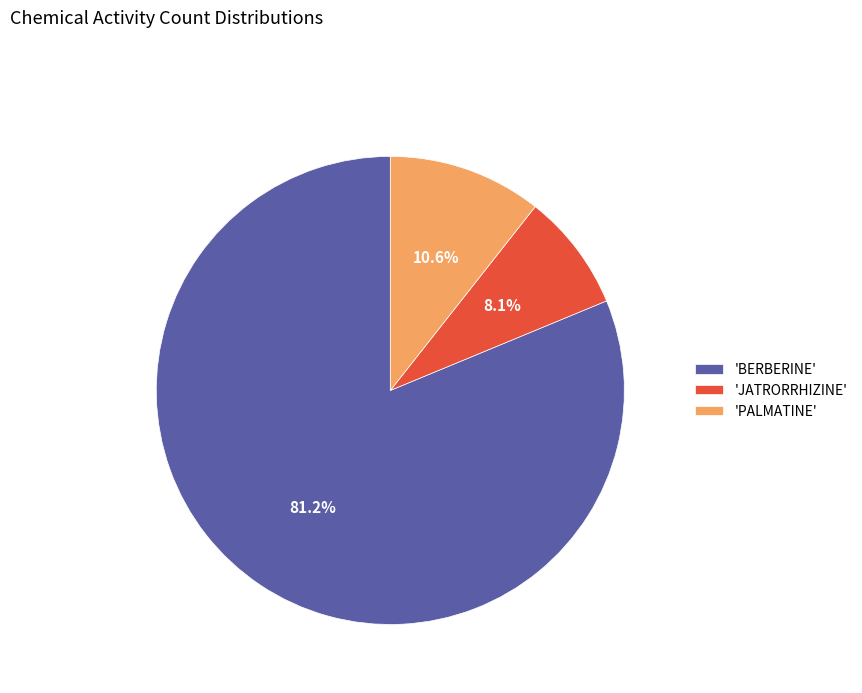

How many segments does this pie chart have?

3